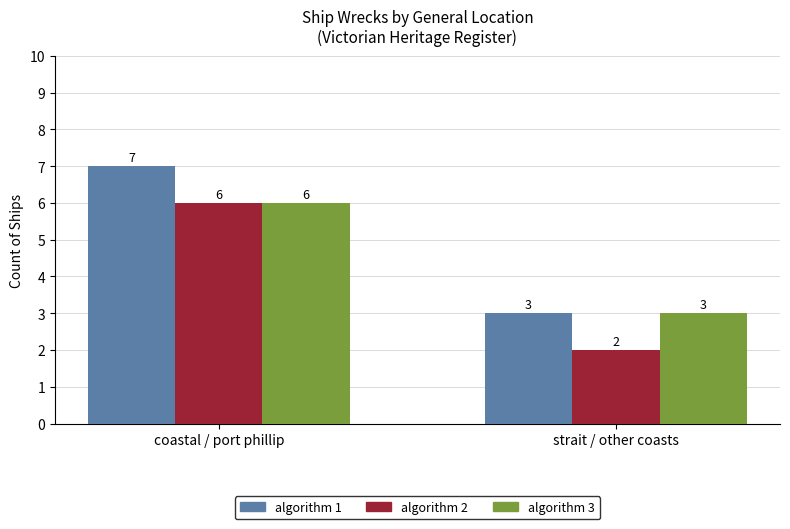

List the labels in order of algorithm 1 value, smallest first.

strait / other coasts, coastal / port phillip